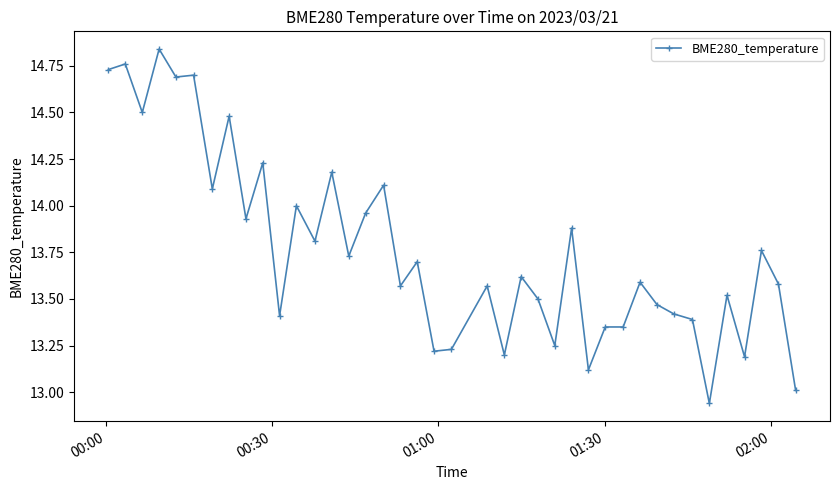

What is the difference between the second highest and minimum values?

1.8